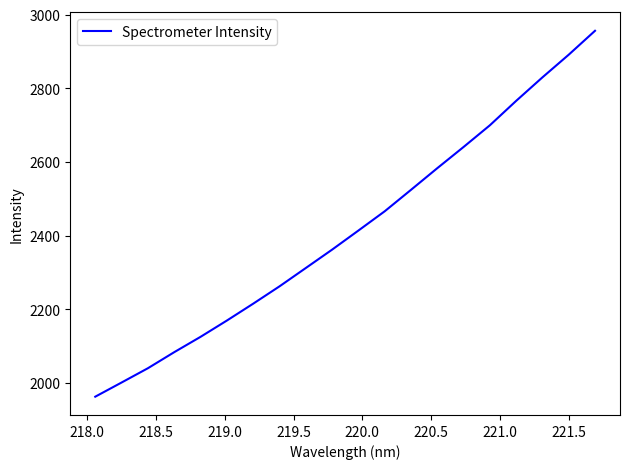

What is the greatest value displayed?

2956.3